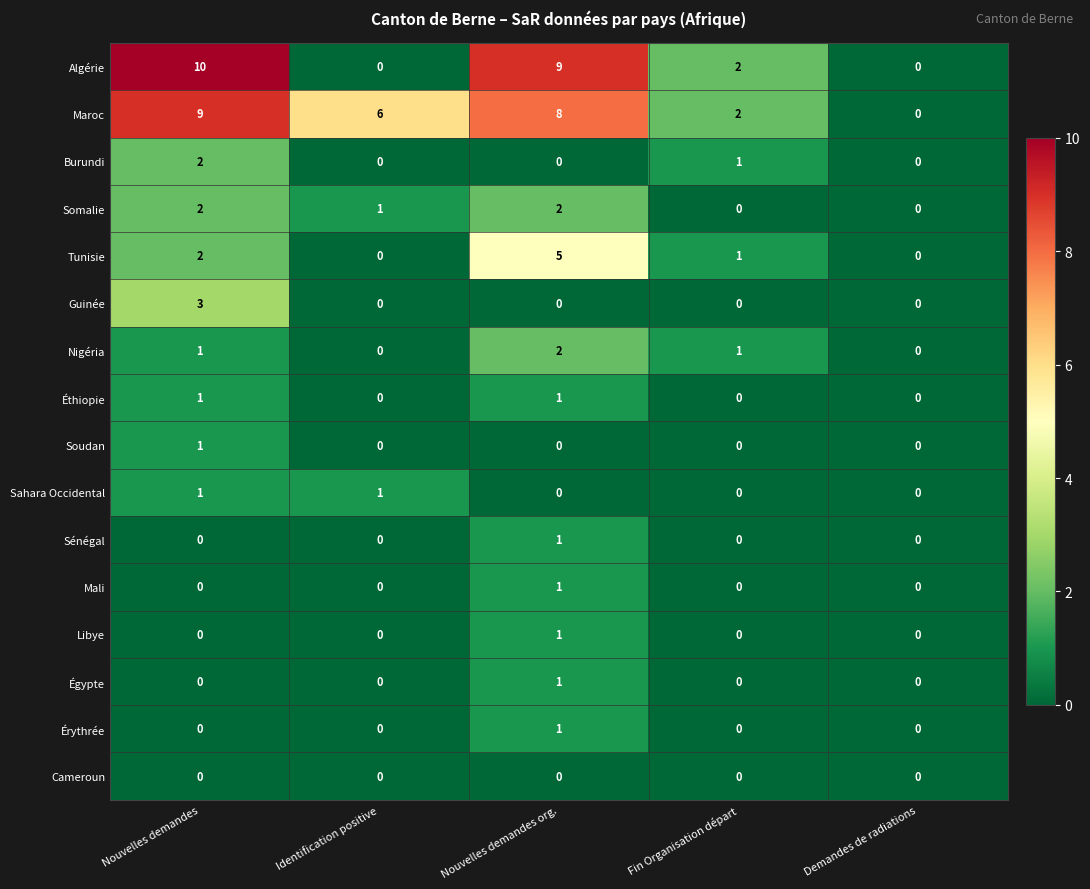

At which category does the chart reach its peak across all series?

Nouvelles demandes